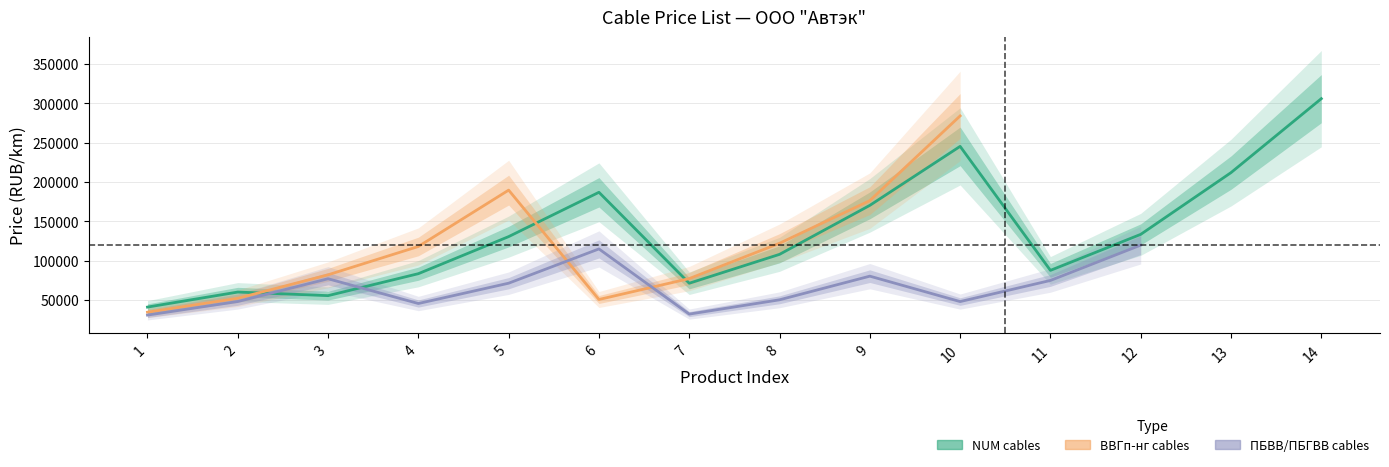

Reading left to right, list all the values displayed in this chart.

NUM: 41000	60100	55550	83450	130550	186850	71300	108000	170250	245200	87650	133400	211850	305800
ВВГп-нг: 34500	52200	82000	118000	189600	50650	77200	122100	176250	283900	0	0	0	0
ПБВВ/ПБГВВ: 30850	48100	77000	45550	71350	114900	32100	50250	80300	48000	74850	119750	0	0